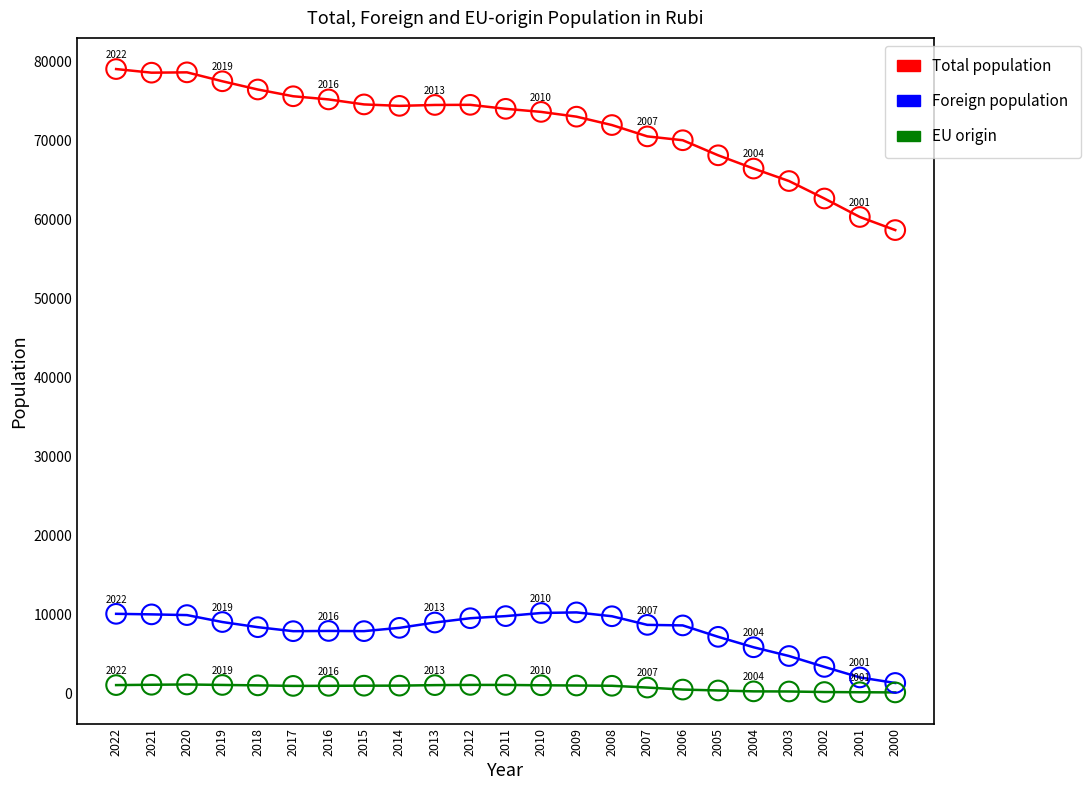

Which series has the largest total across all categories?

Total population